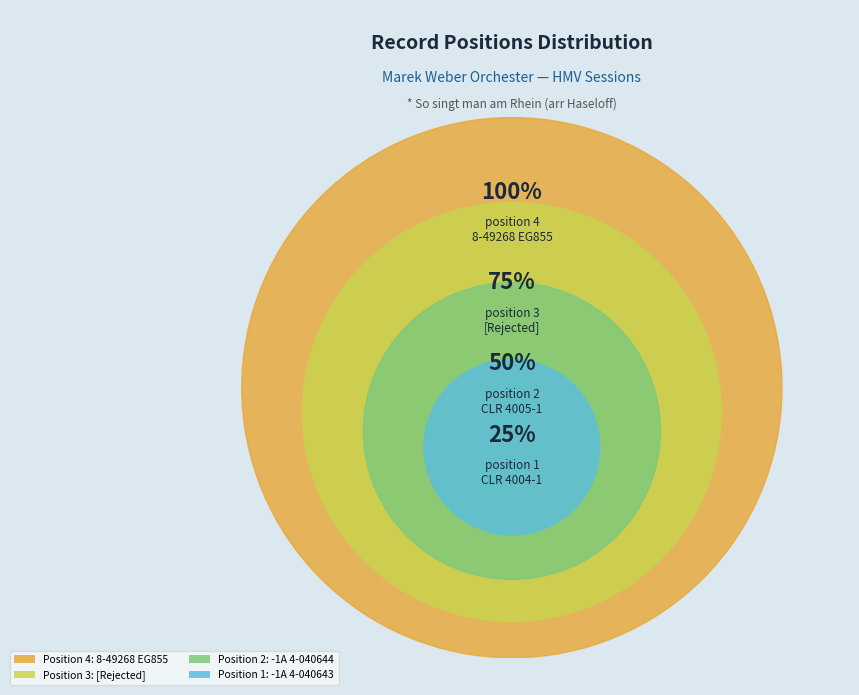

How many slices are in this pie chart?

4